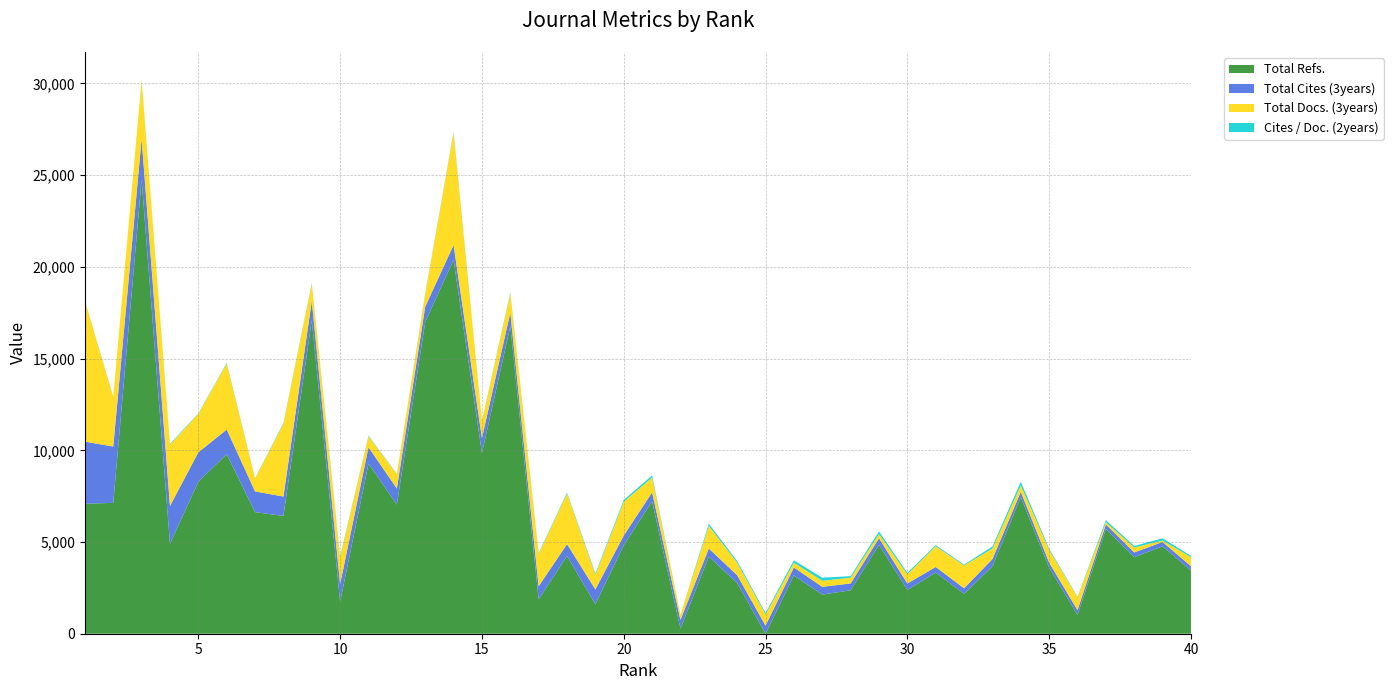

Reading right to left, list all the values displayed in this chart.

Total Refs.: 3445	4763	4180	5714	1021	3599	7447	3672	2174	3336	2388	4844	2369	2134	3179	0	2764	4208	280	7221	4823	1608	4237	1872	16767	9850	20381	16998	7042	9276	1745	17095	6422	6629	9791	8286	4903	24764	7134	7089
Total Cites (3years): 236	239	250	247	262	278	288	396	303	303	351	362	373	422	435	439	427	437	471	486	527	807	650	718	734	819	810	836	876	890	963	1042	1058	1129	1341	1604	2064	2216	3071	3385
Total Docs. (3years): 495	76	274	121	703	692	351	577	1246	1130	502	227	311	333	258	607	679	1233	280	809	1847	803	2753	1763	1053	910	6127	684	779	598	1439	934	3971	698	3598	2093	3346	3198	2704	7668
Cites / Doc. (2years): 75	125	81	113	26	69	200	114	42	61	81	146	88	167	130	83	93	116	4	116	97	65	52	42	50	30	48	40	23	35	60	45	41	20	36	27	38	29	13	22